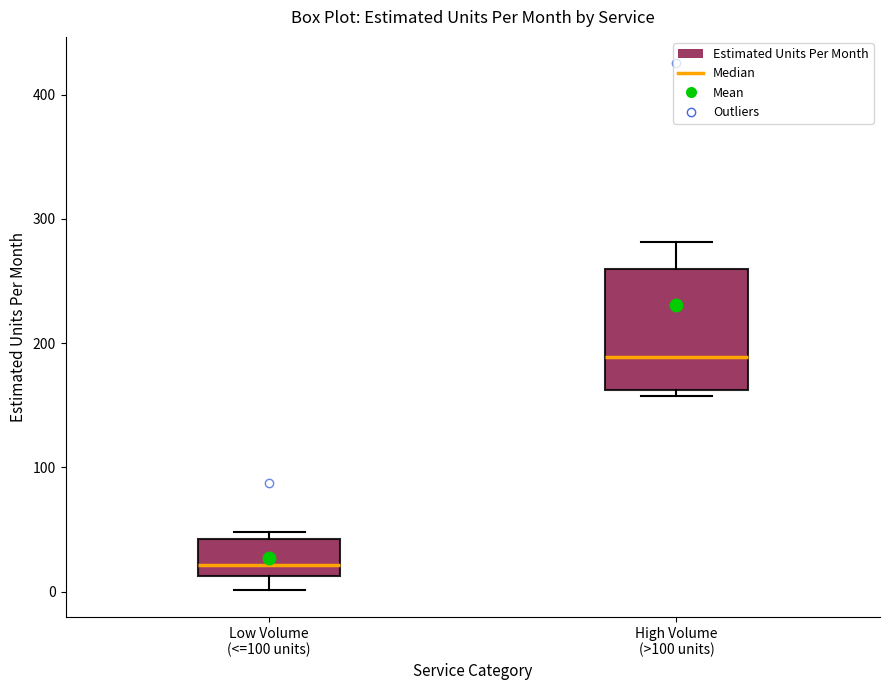

Reading left to right, transcribe this box plot: for each box, give where its median line is, the range the box spans, and where its two whiskers end, as read against the y-axis. The values are not printed on the chart, so give them approximately, as read against the axis.

Low Volume (<=100 units): median 20, box 10 to 40, whiskers 0 to 50
High Volume (>100 units): median 190, box 160 to 260, whiskers 160 (just below the box's lower edge) to 280